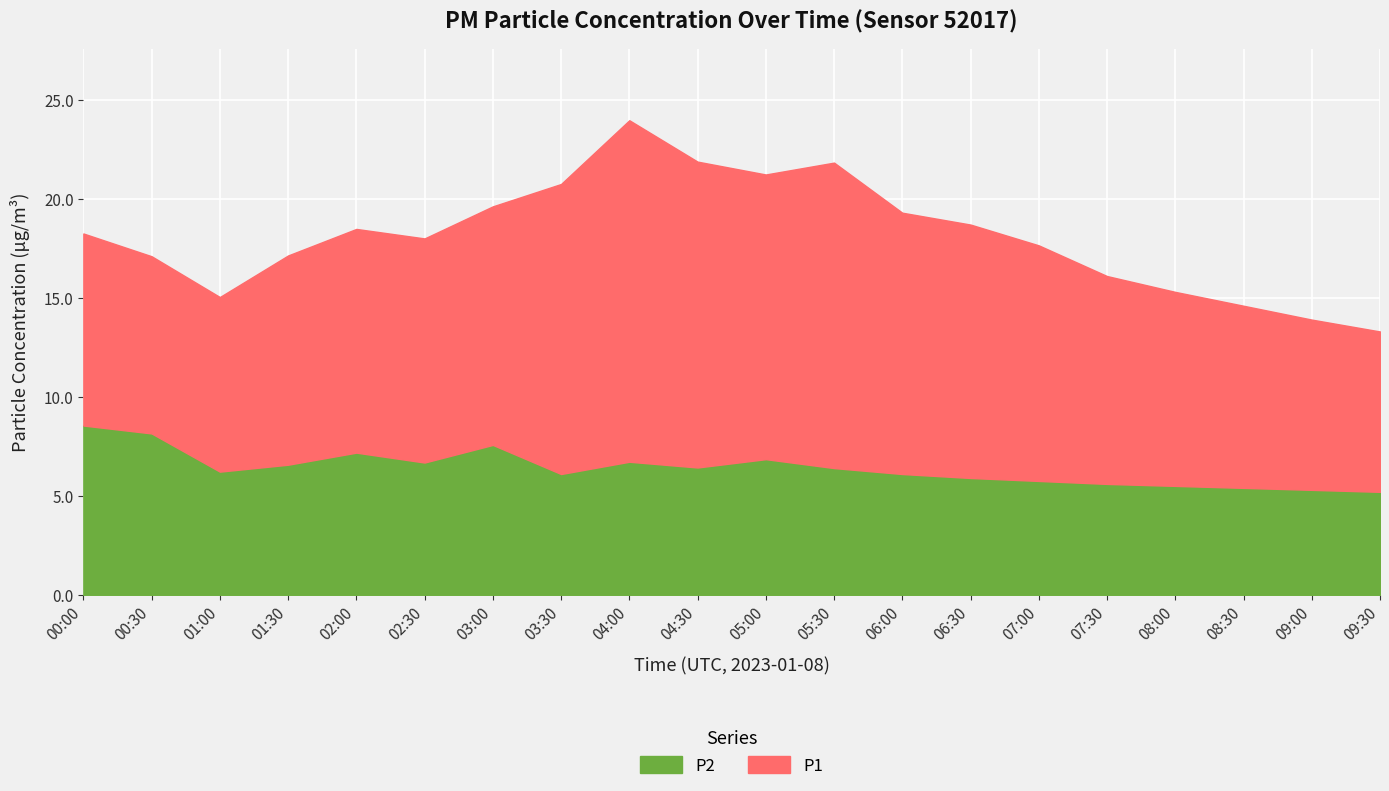

What value does the P2 series have at 05:30?

6.4